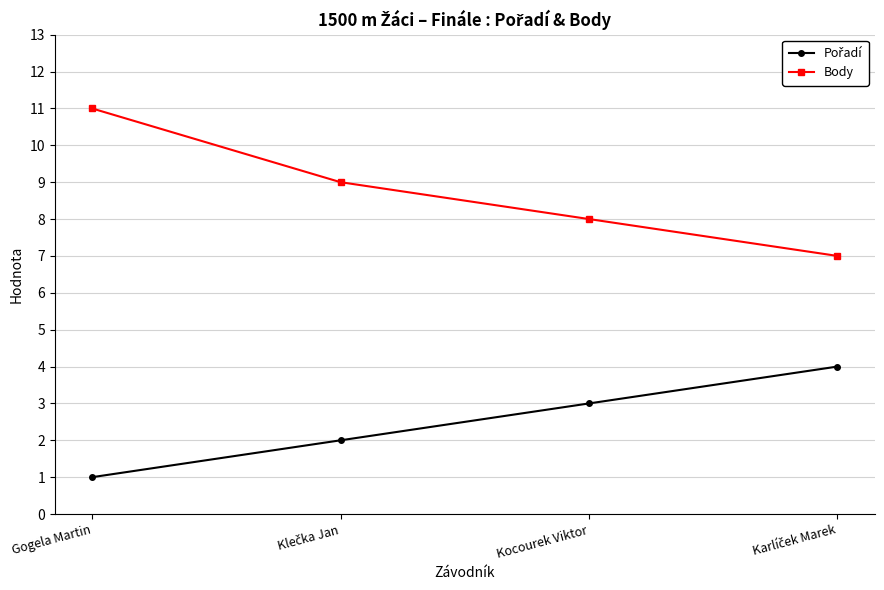

What is the approximate value of Body at Kocourek Viktor?

8